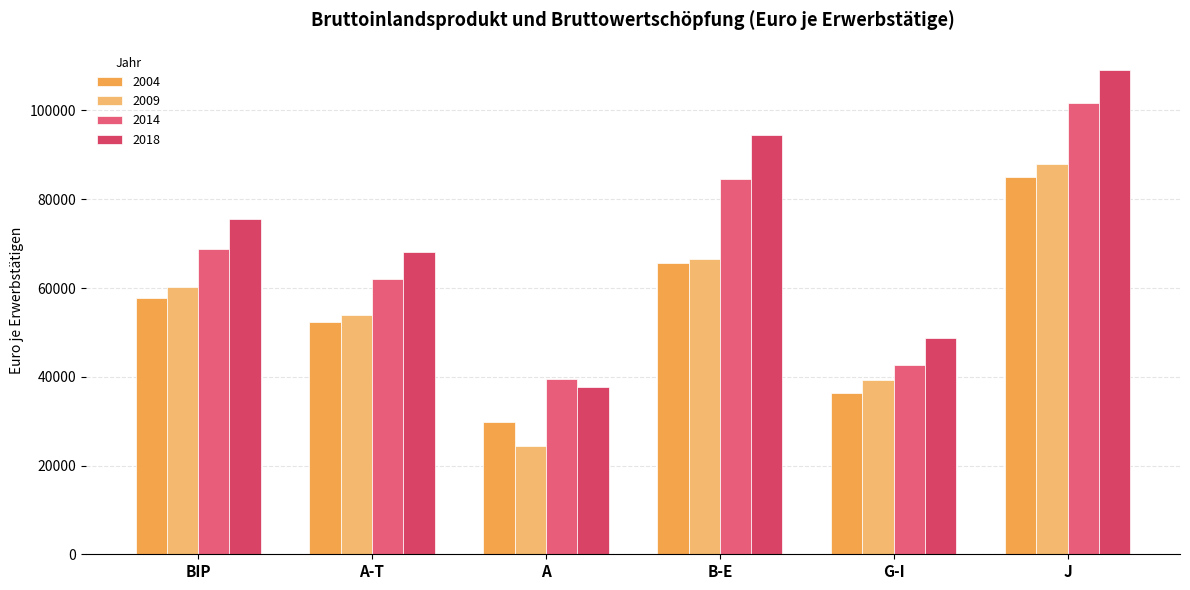

At which label is 2014 closest to 70669?

BIP